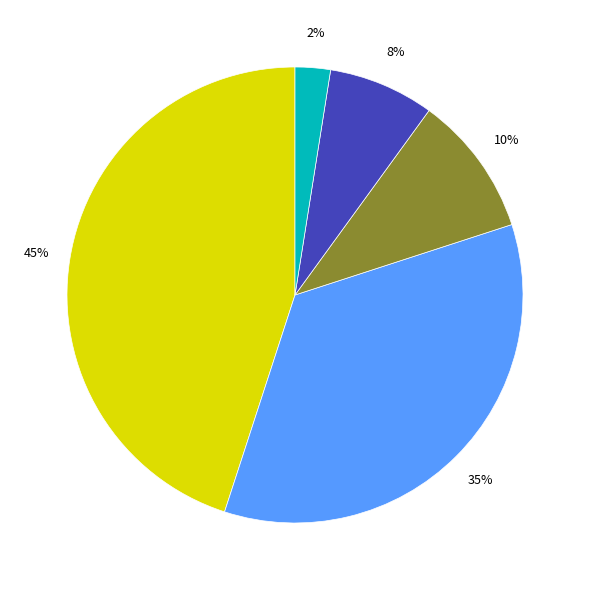

How many slices are in this pie chart?

5